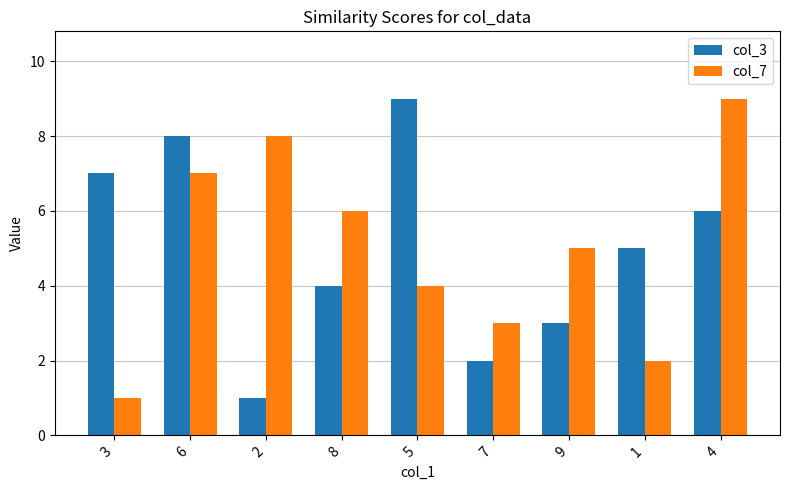

What is the sum of the col_3 values at 7 and 6?

10